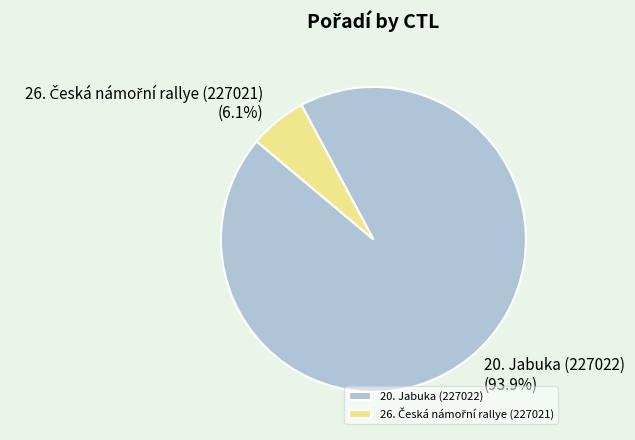

Is there any slice that represents more than half of the pie?

Yes